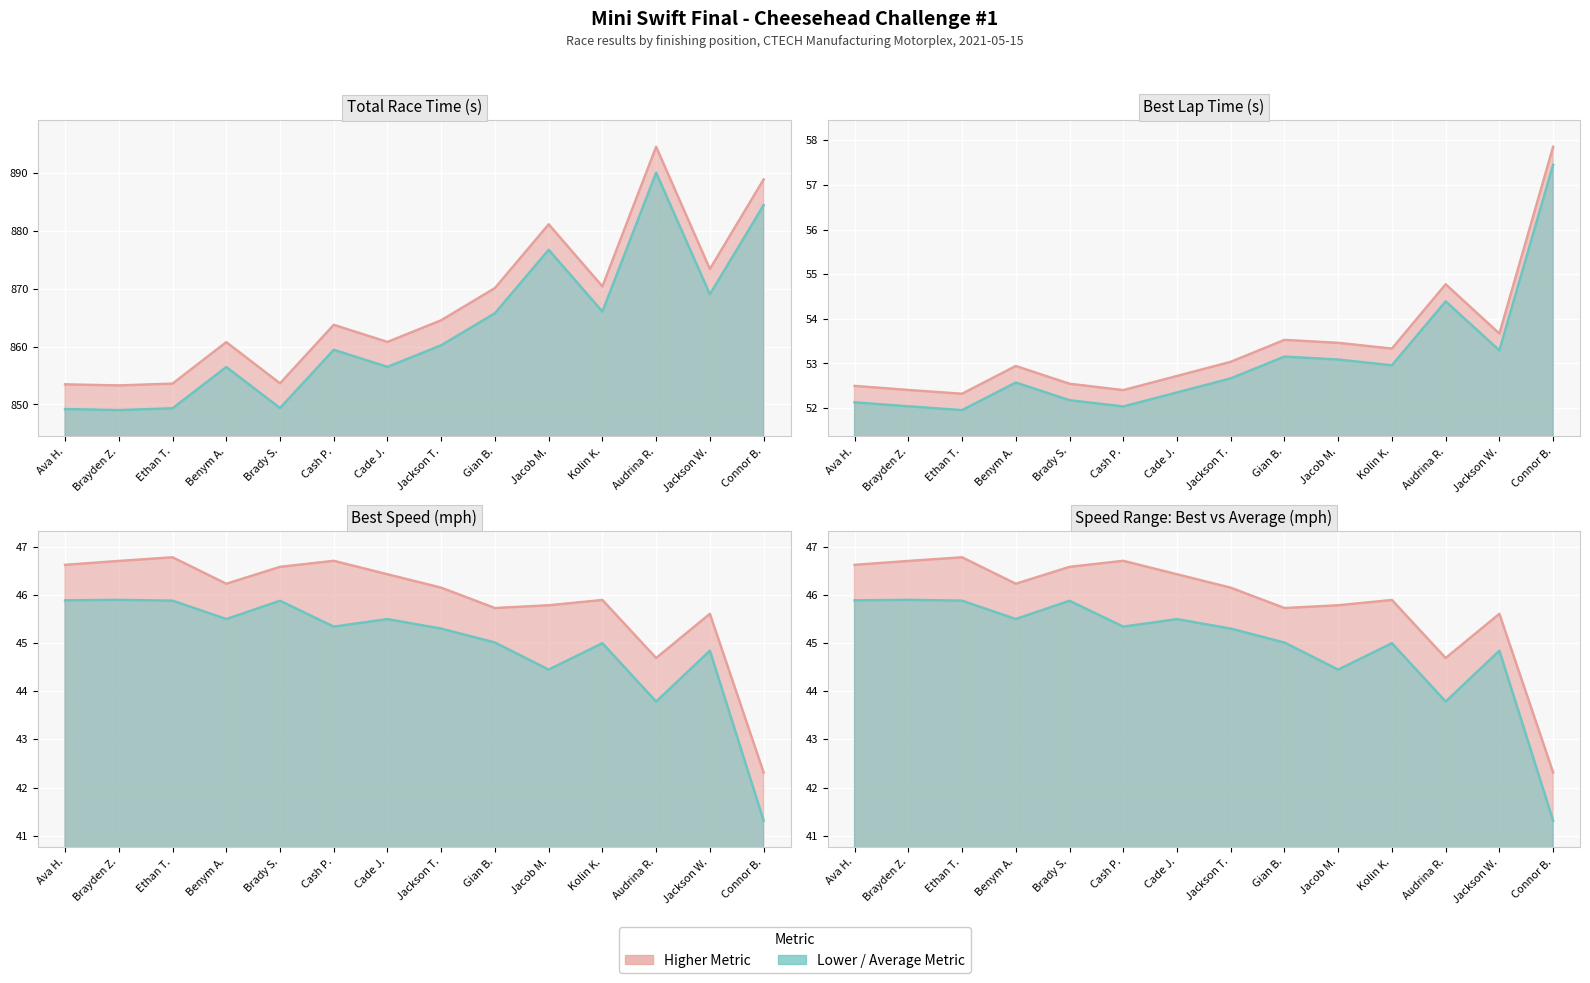

Which series changed the most between Jacob M. and Connor B.?

Total Time (s)